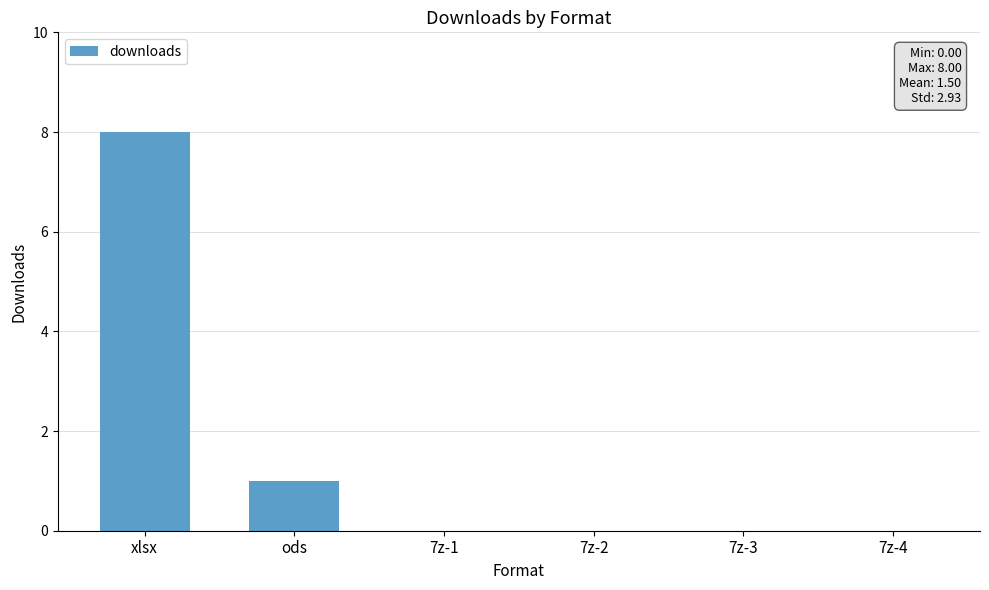

How many values are between 0 and 1?

5